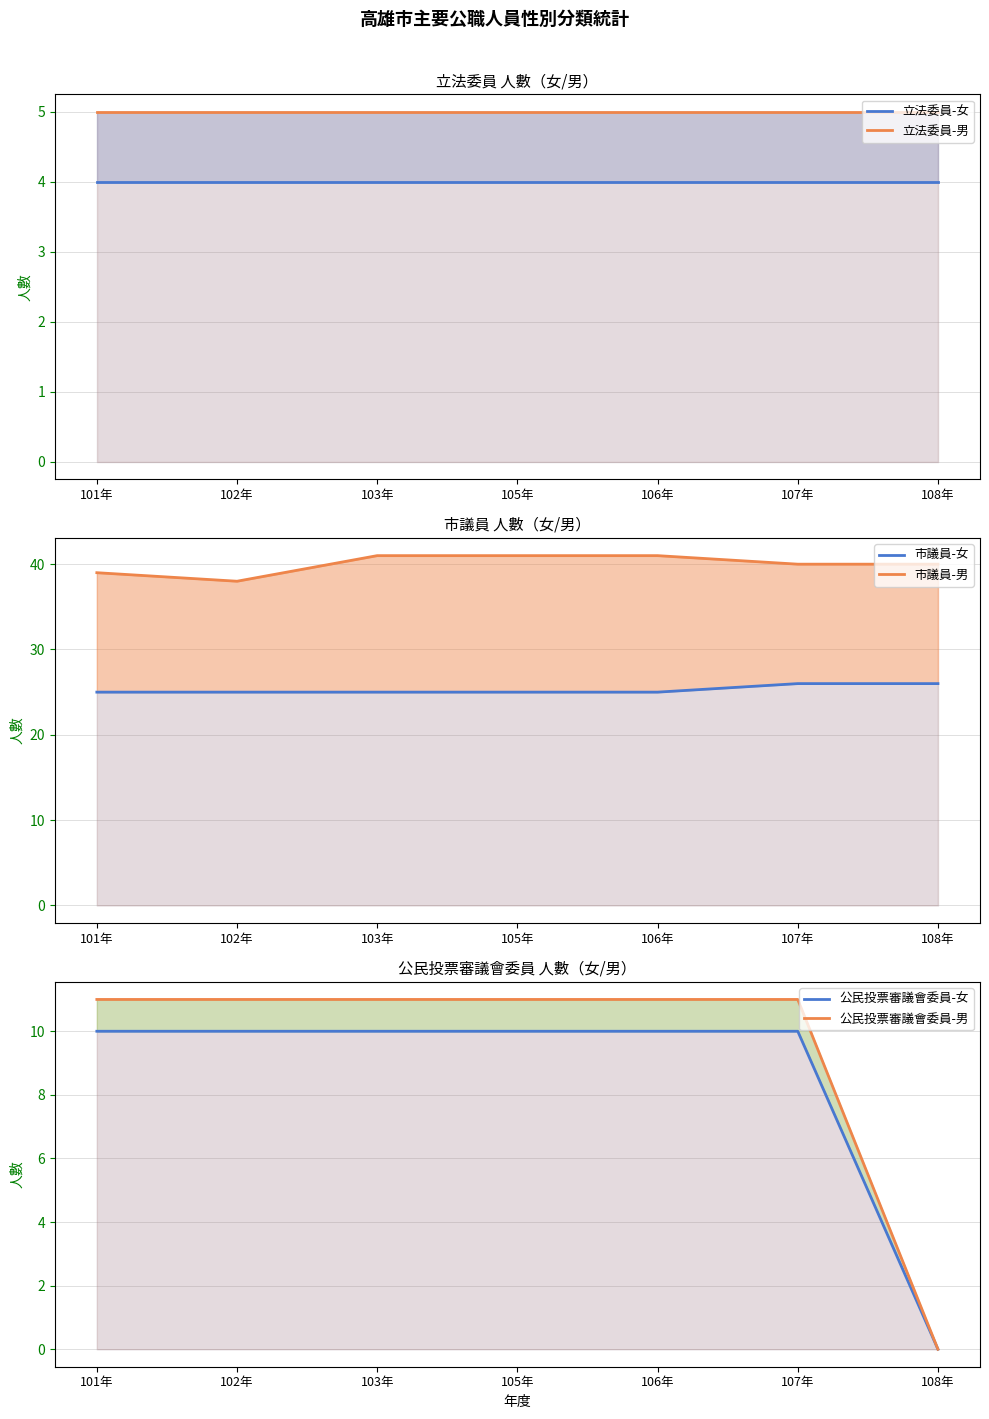

What is the label of the 7th point from the left?

108年